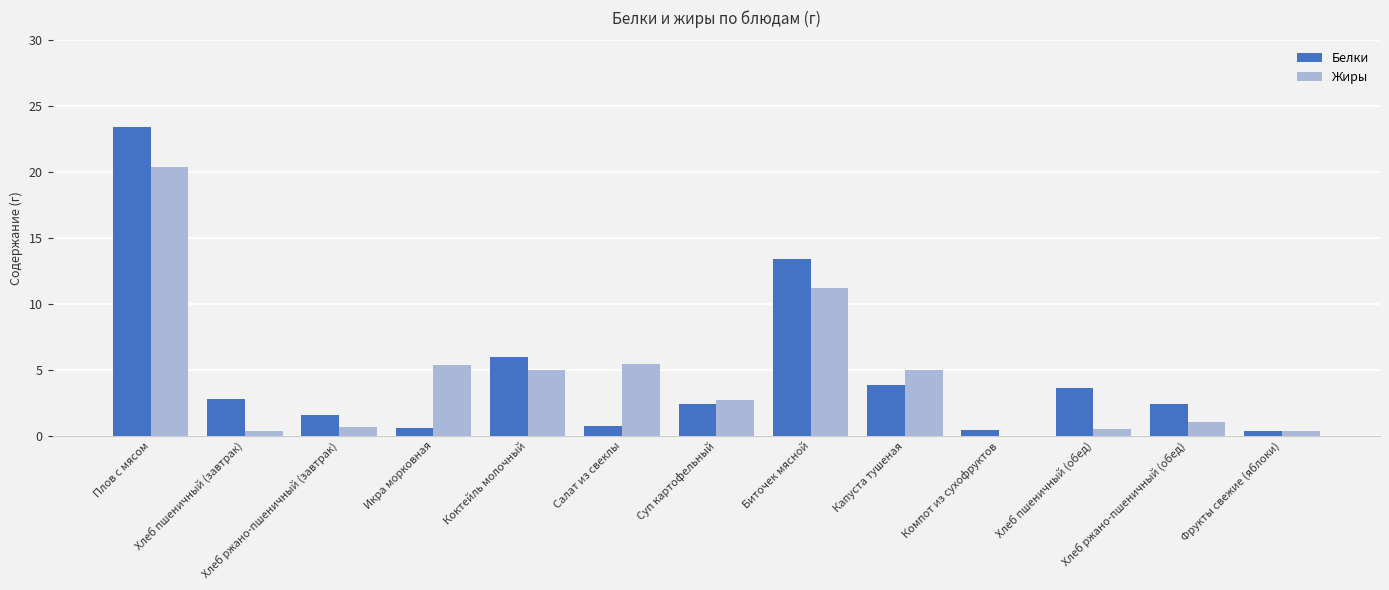

Which label corresponds to the largest value in the chart?

Плов с мясом